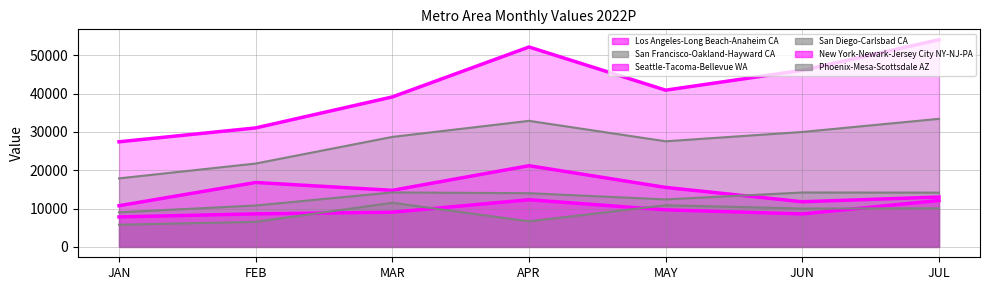

What is the approximate value of Phoenix-Mesa-Scottsdale AZ at FEB?

6543.1